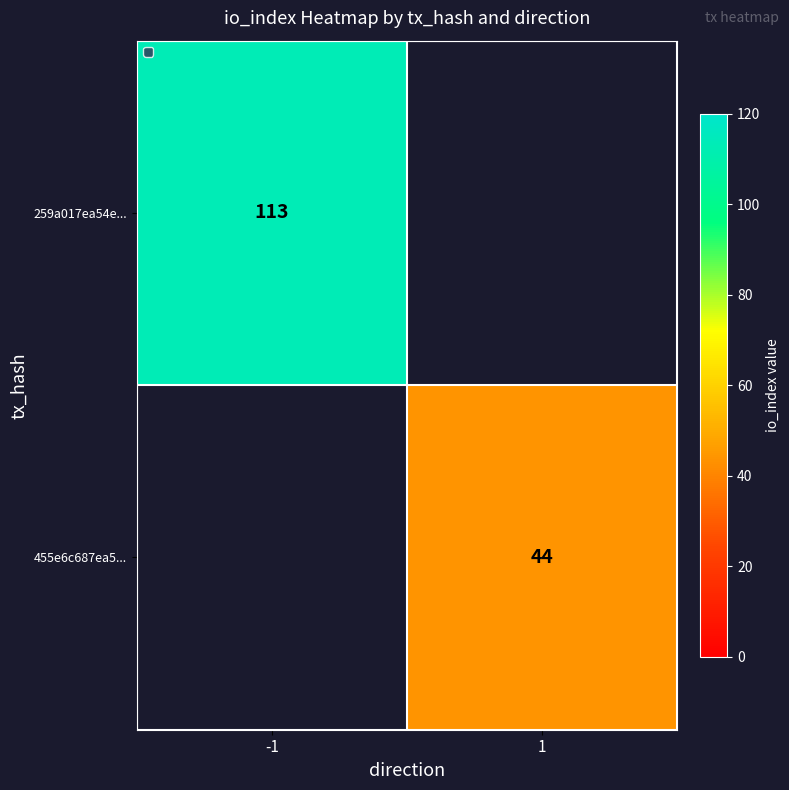

The value of 259a017ea54e... at -1 is 167.4. True or false?

False